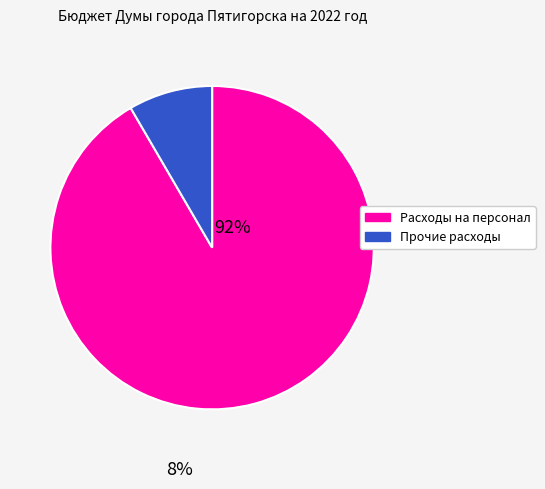

Is there a majority slice in this chart?

Yes